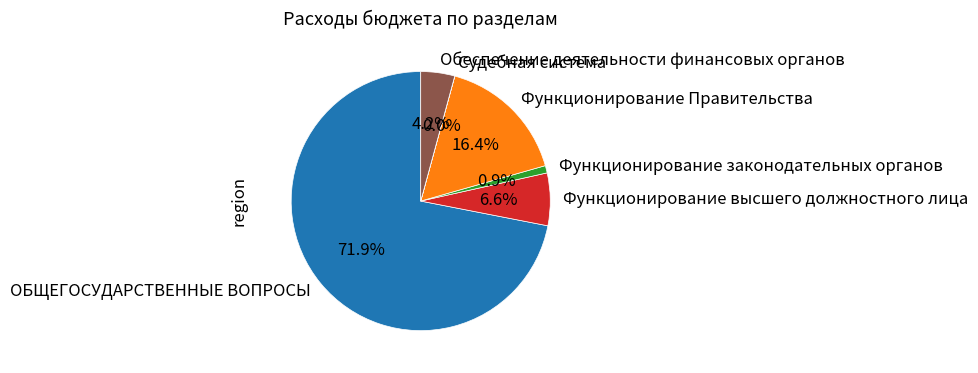

True or false: Функционирование высшего должностного лица accounts for 1% of the total.

False